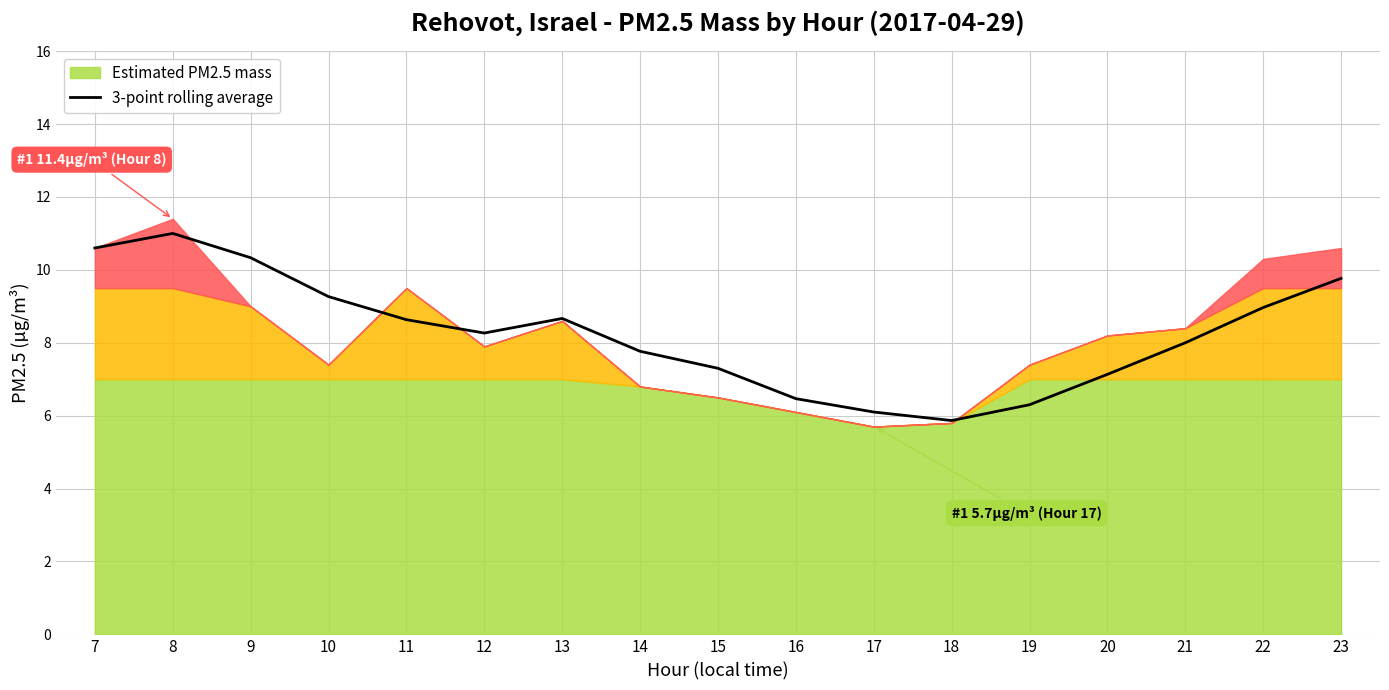

True or false: 3-point rolling average has a value of 8.7 at 13.

True